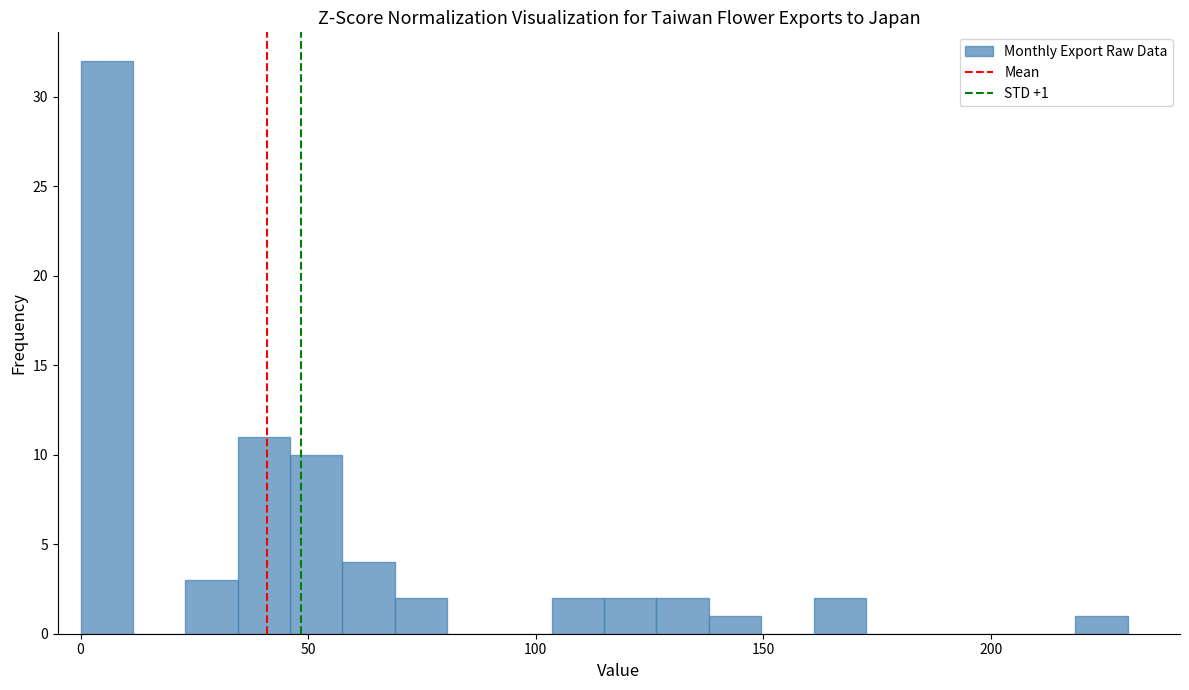

Around what value on the x-axis is the tallest bar? Give the approximate position of its centre, as read against the axis.

5